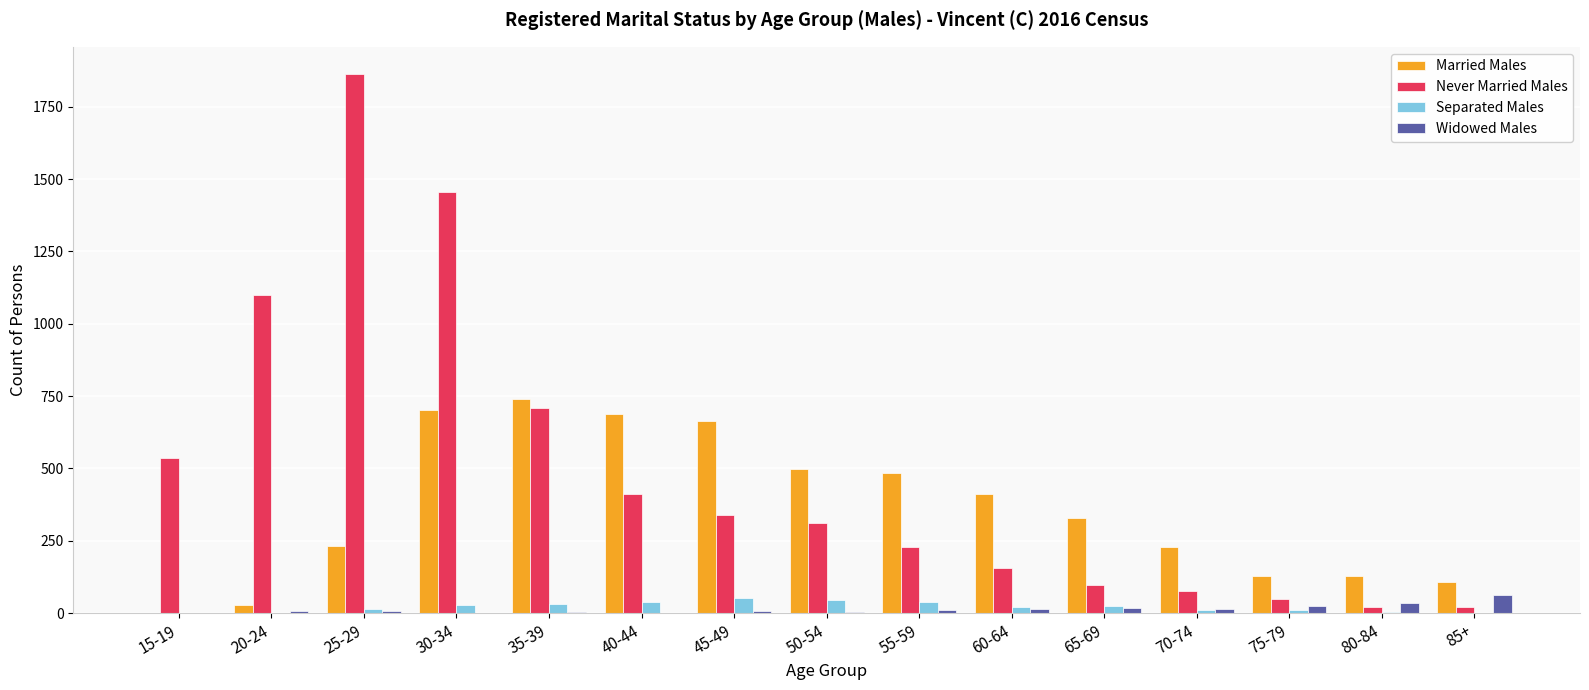

Which series has the largest total across all categories?

Never Married Males